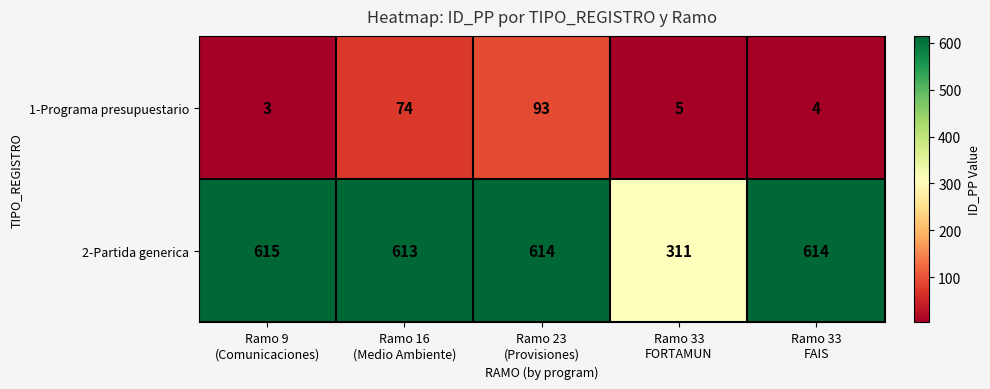

What is the maximum value for 2-Partida generica?

615